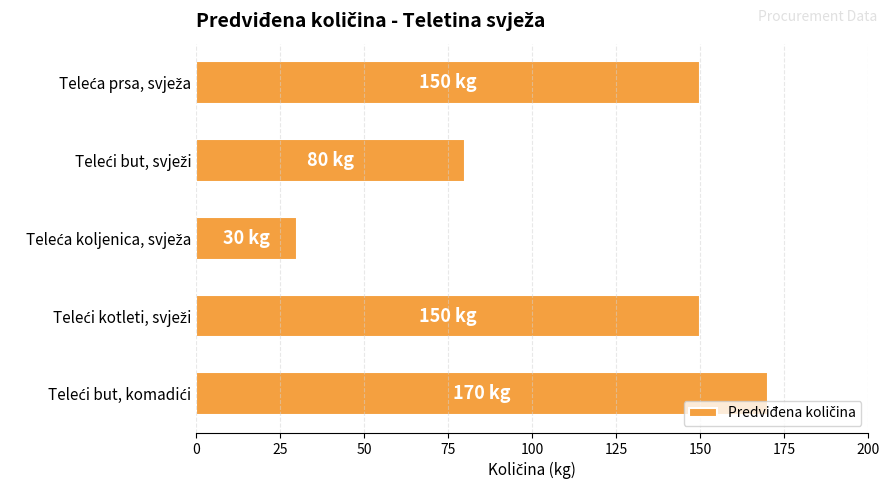

Does the chart contain any negative values?

No